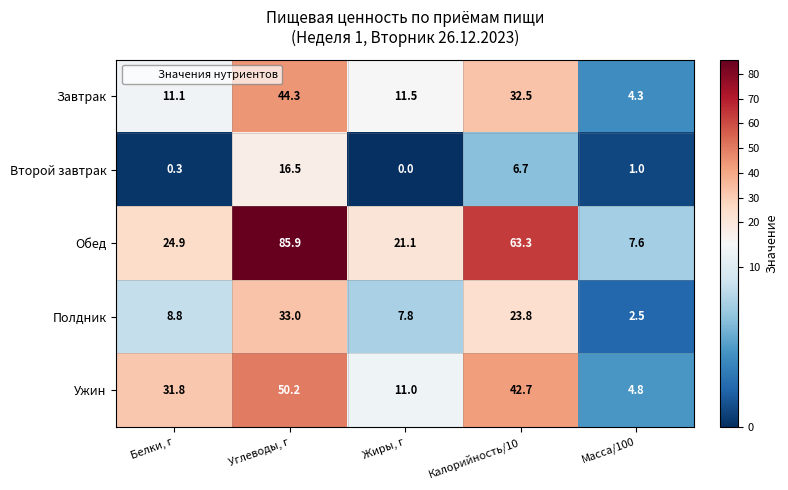

What value does the Ужин series have at Белки, г?

31.8